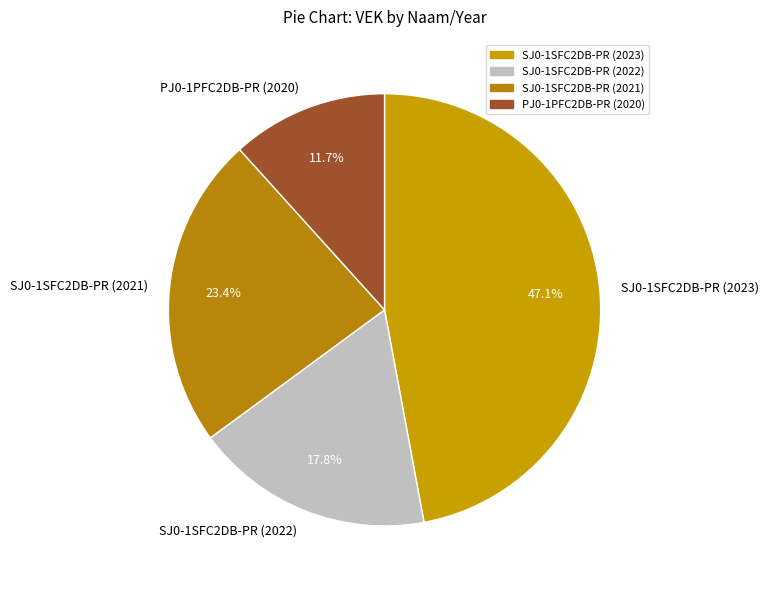

Is it true that SJ0-1SFC2DB-PR (2022) is 18% of the pie?

True